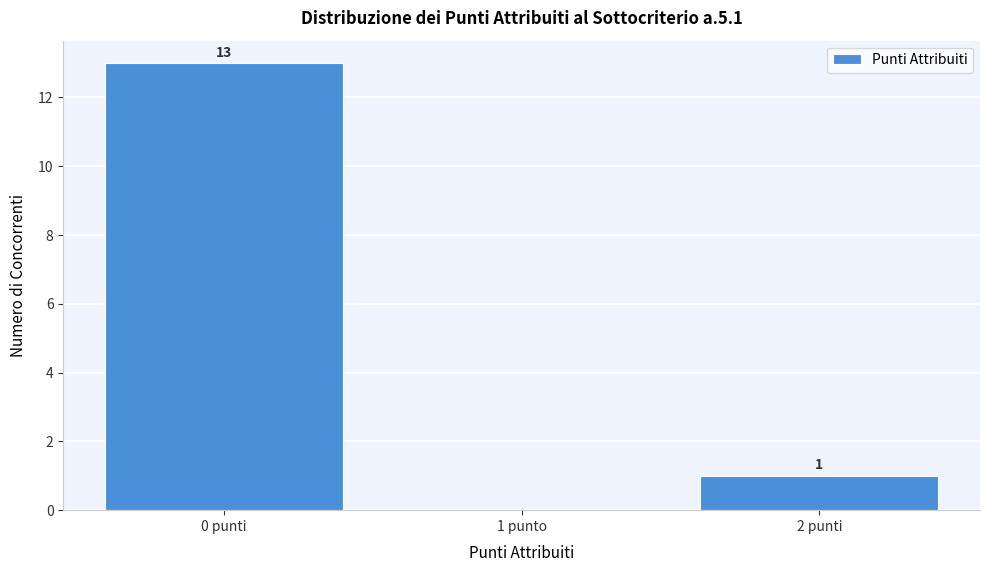

Reading left to right, transcribe all the data shown in this chart.

0 punti=13	1 punto=0	2 punti=1